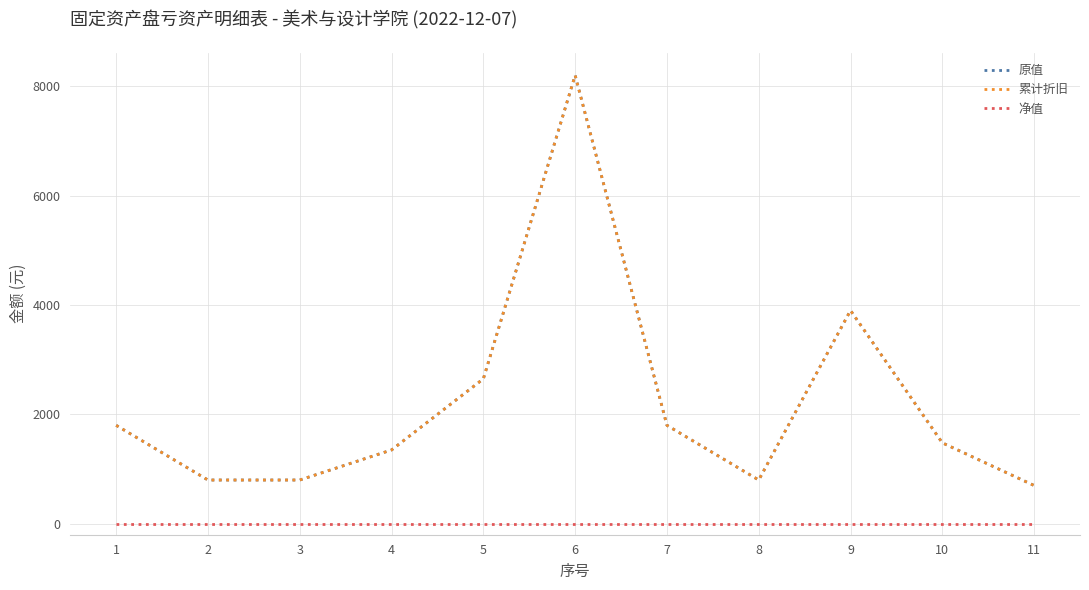

True or false: 原值 has more than 1 interior local peaks.

True